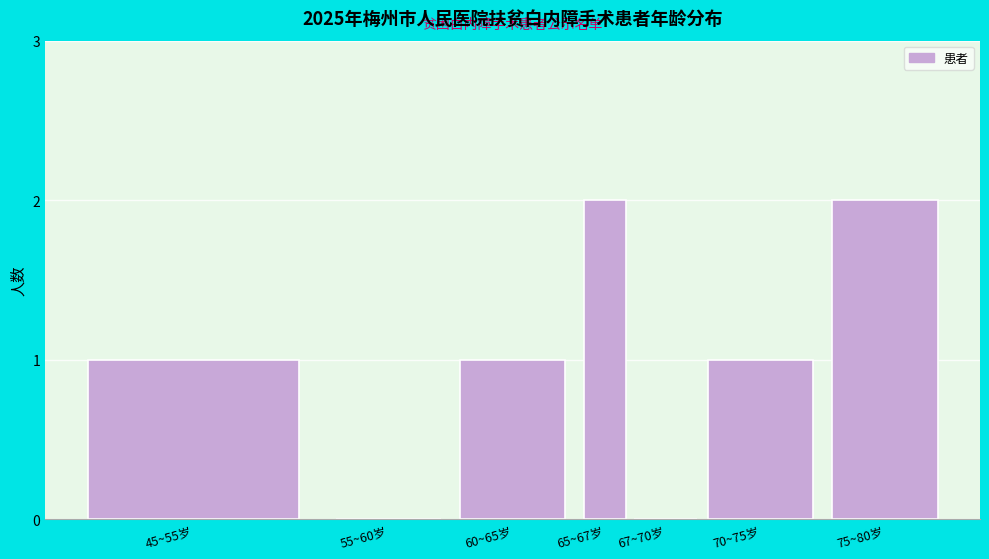

Reading left to right, extract all data points from this chart.

45~55岁=1	55~60岁=0	60~65岁=1	65~67岁=2	67~70岁=0	70~75岁=1	75~80岁=2